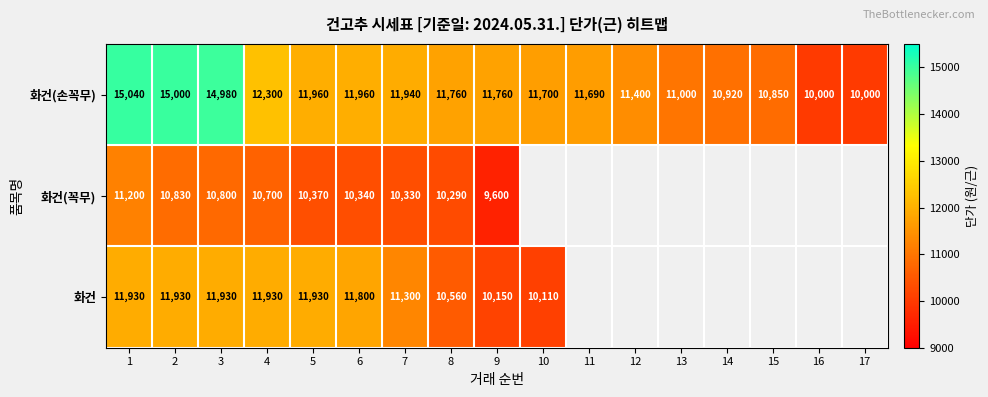

Is it true that 화건(손꼭무) equals 4965.0 at 1?

False